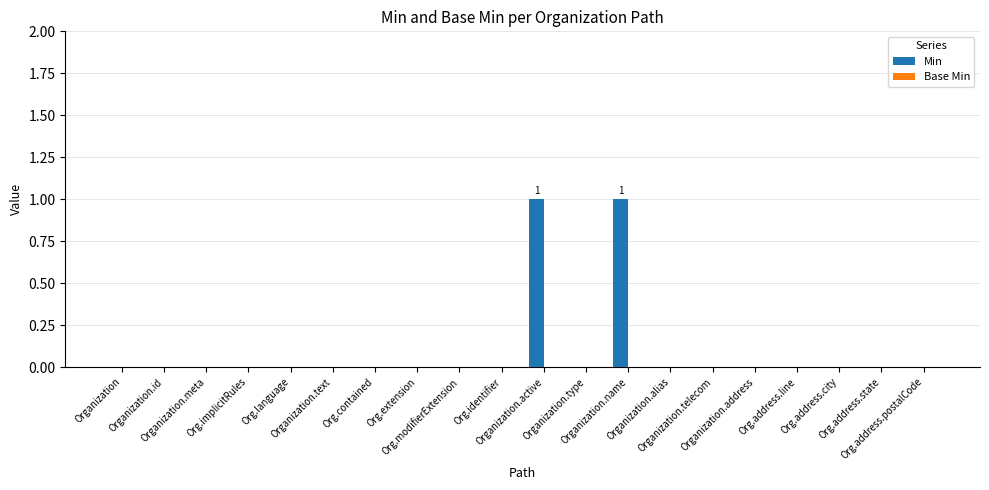

How many categories are shown in the chart?

20